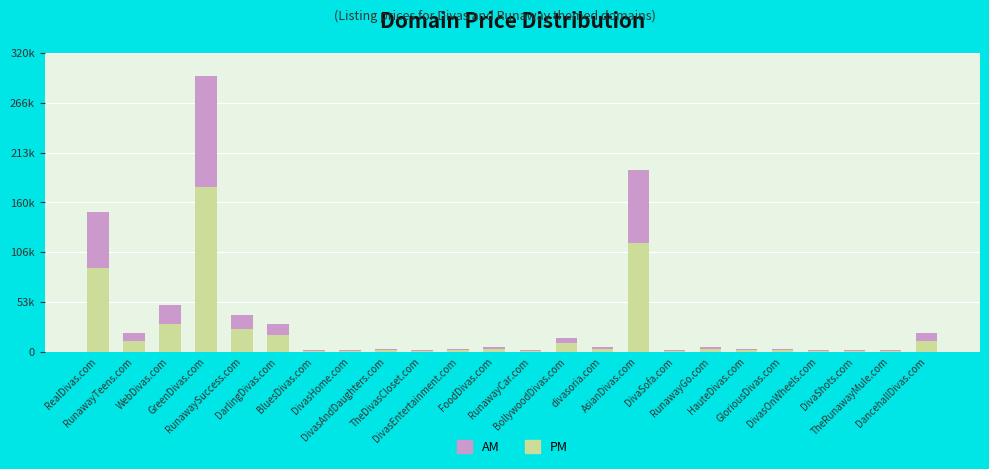

Read the AM value at DivasOnWheels.com.

755.2